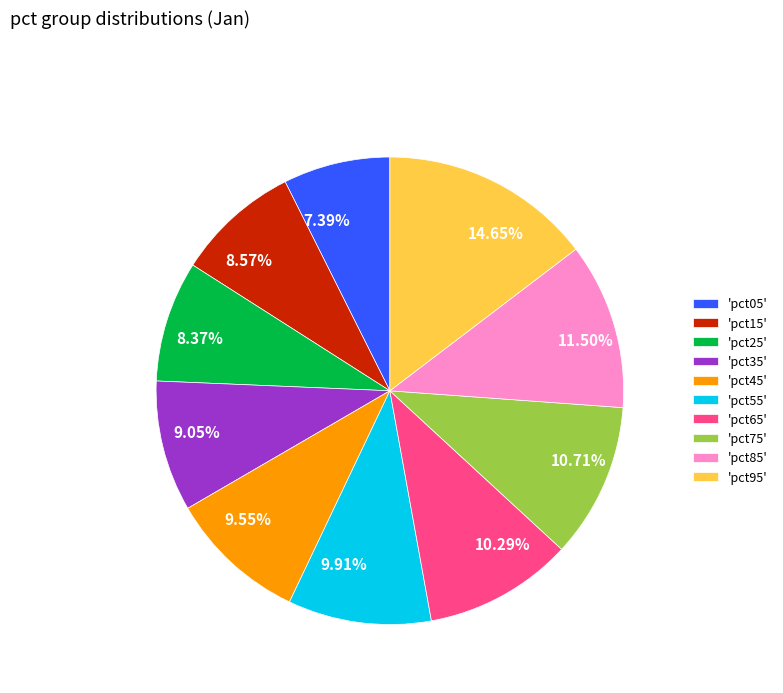

Between 11.50% and 7.39%, which is larger?

11.50%